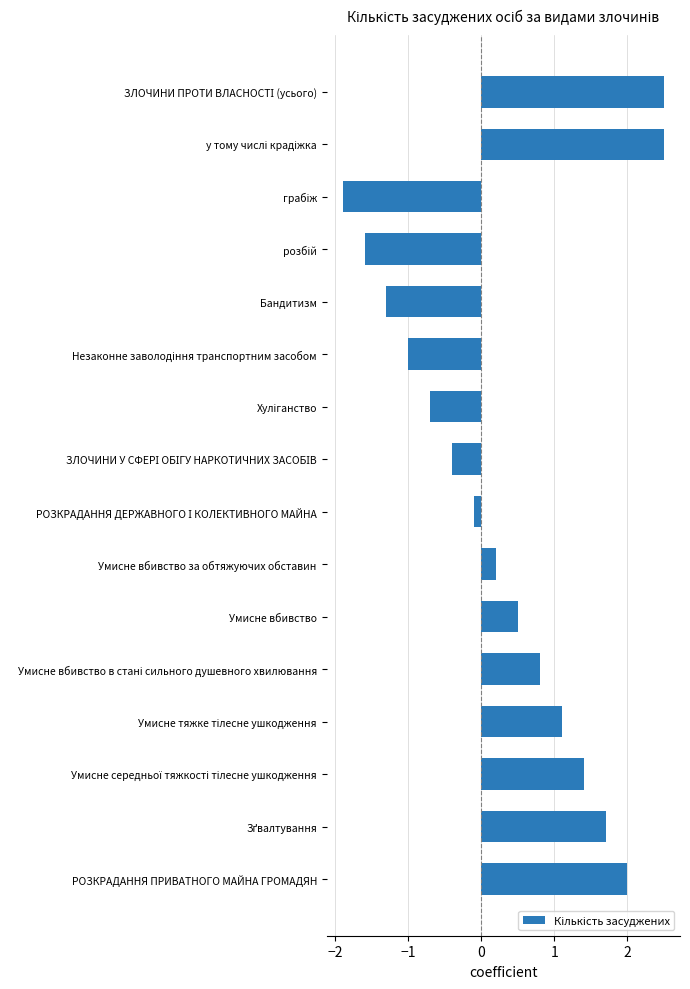

Reading top to bottom, list all the values displayed in this chart.

2.5	2.5	-1.9	-1.6	-1.3	-1.0	-0.7	-0.4	-0.1	0.2	0.5	0.8	1.1	1.4	1.7	2.0